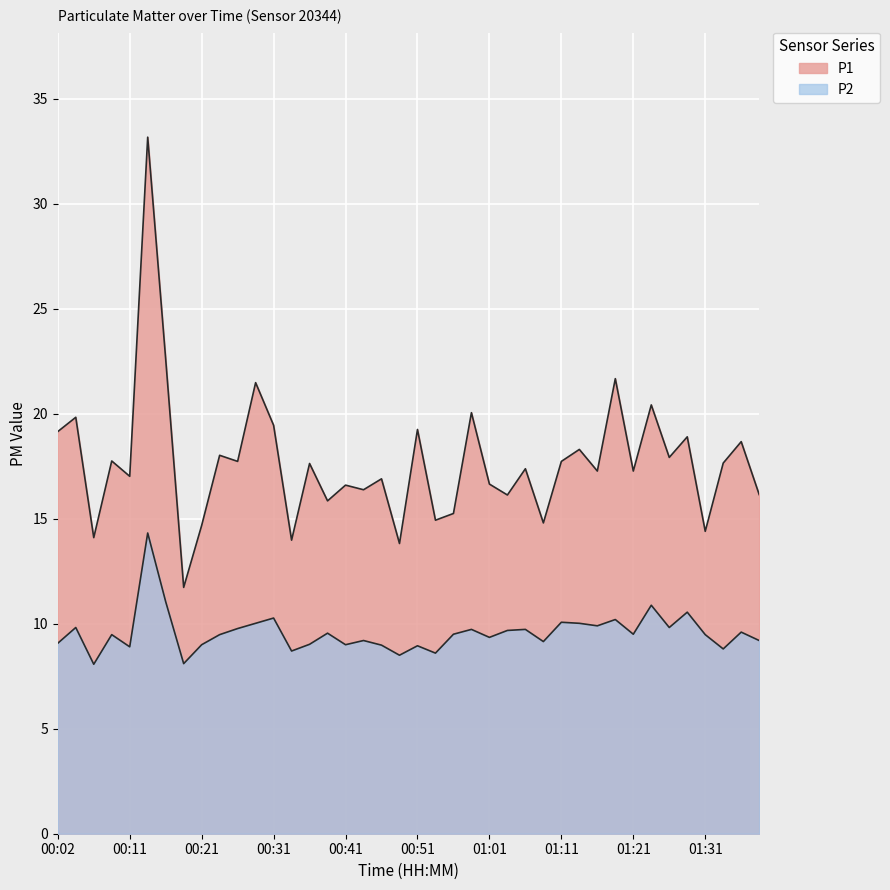

At which category is the sum across all series the highest?

00:14